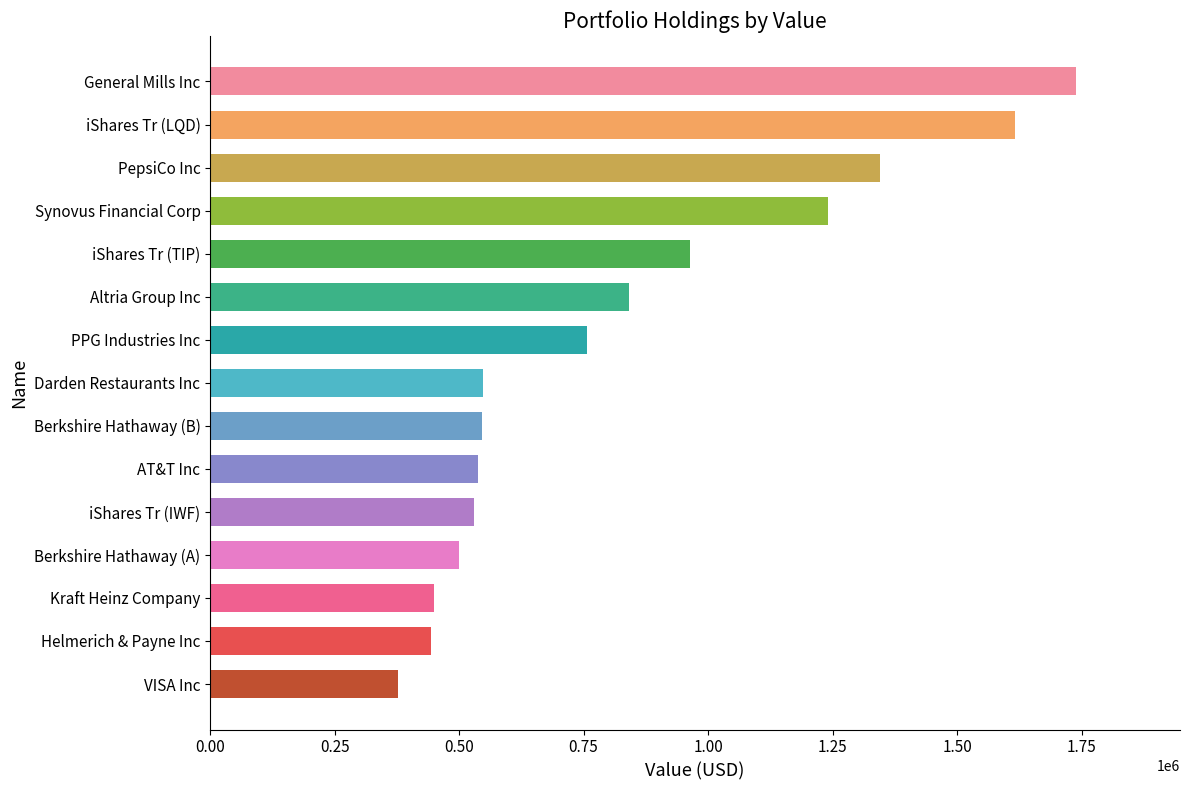

Which label corresponds to the smallest value in the chart?

VISA Inc